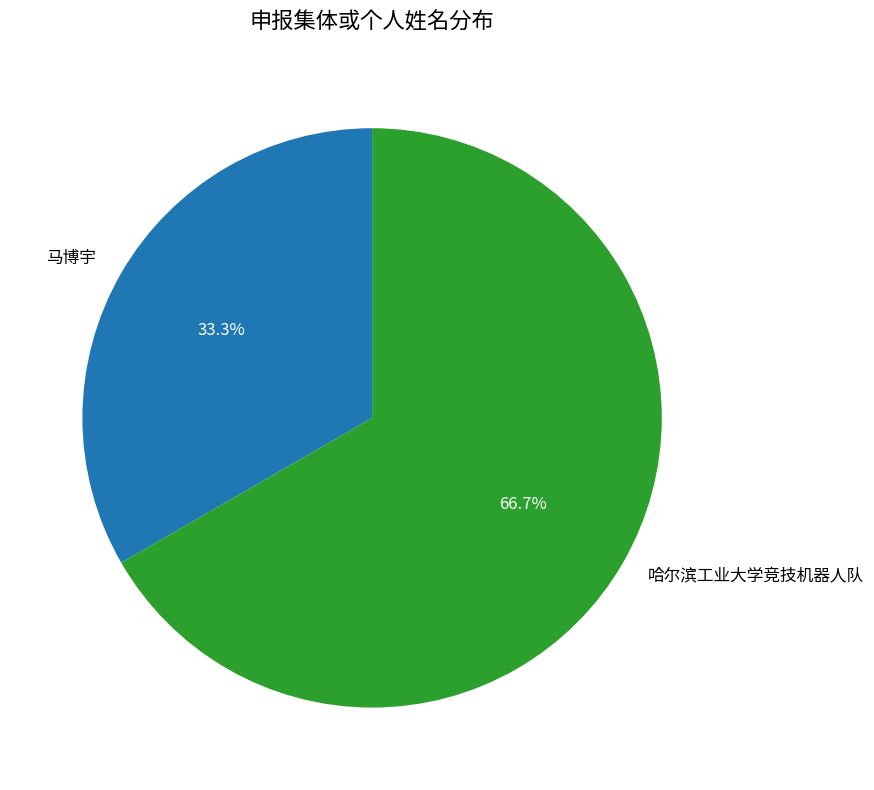

Which has a higher value, 哈尔滨工业大学竞技机器人队 or 马博宇?

哈尔滨工业大学竞技机器人队